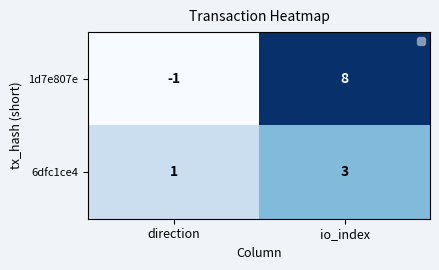

Where is 6dfc1ce4 nearest to the value 2?

direction